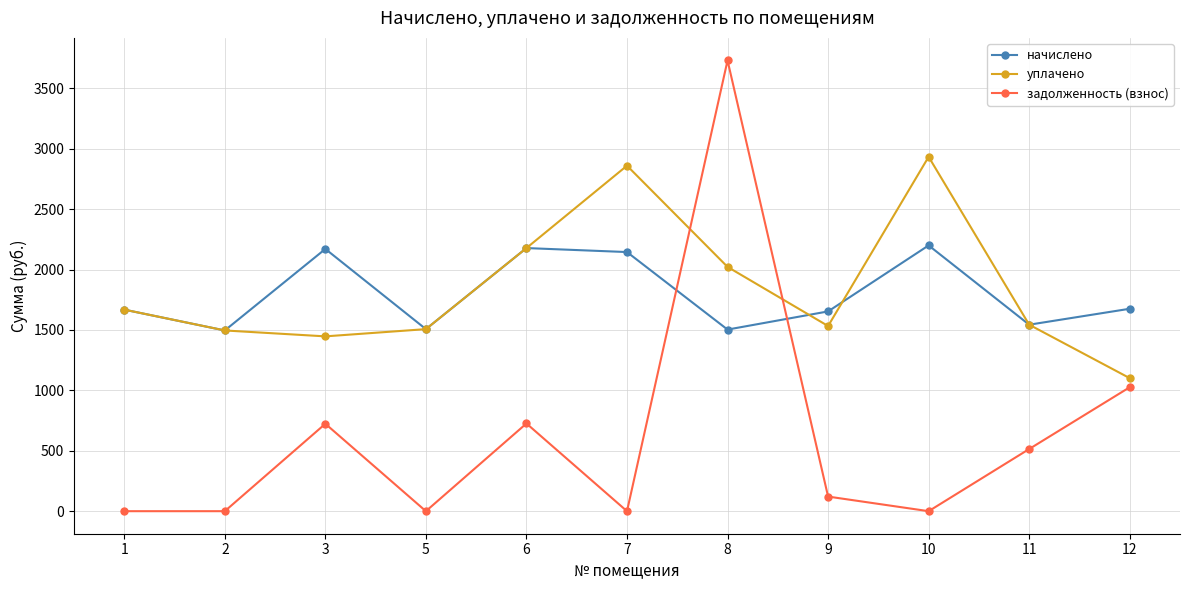

How many data points in начислено are less than 1668?

5